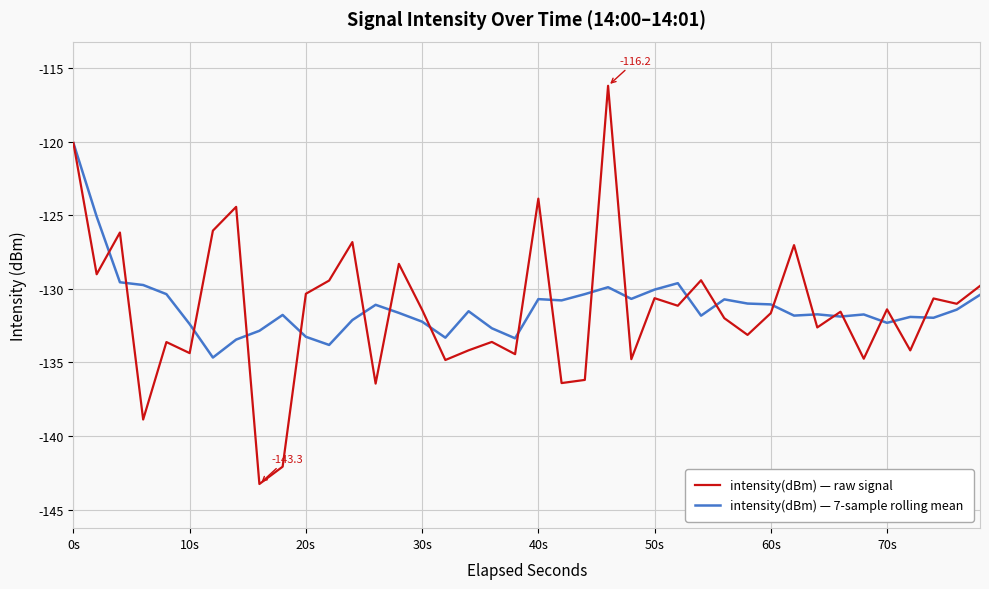

Which series has the widest spread of values?

intensity(dBm) — raw signal